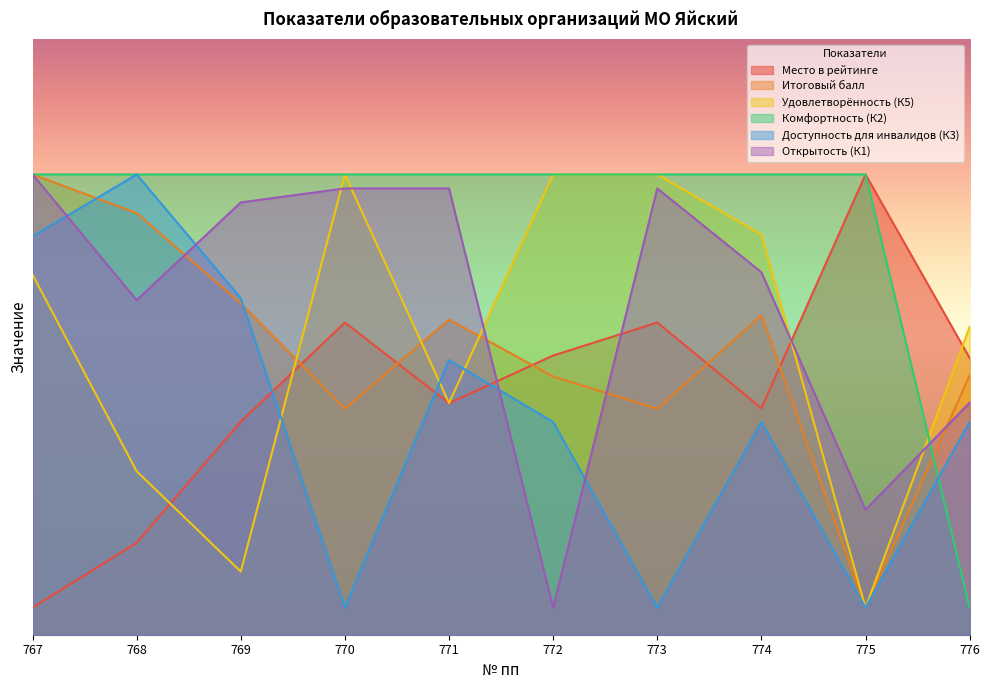

The Комфортность (К2) series shows 85.0 at 773. True or false?

True